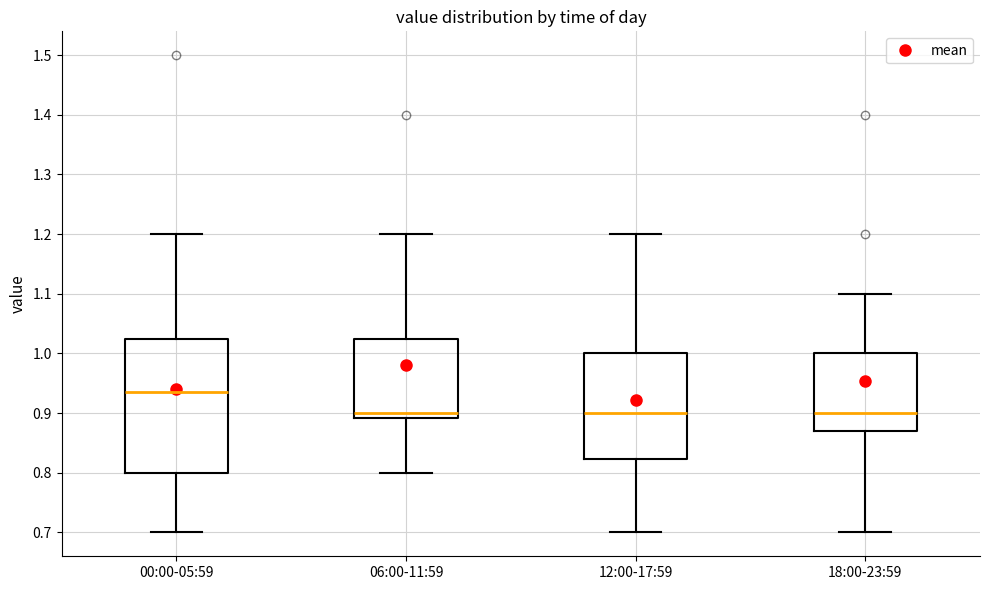

Which box is the tallest, from its lower edge to its upper edge?

00:00-05:59